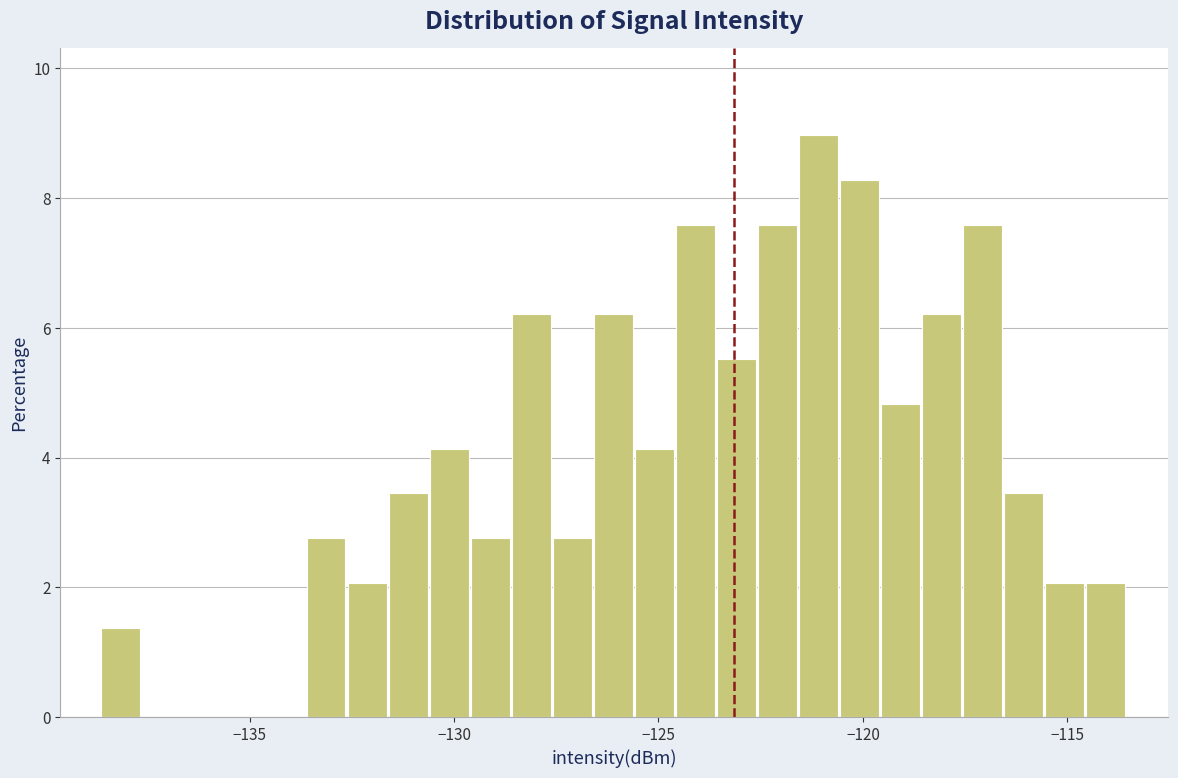

Read against the x-axis, roughly where is the centre of the tallest bar?

-121.0